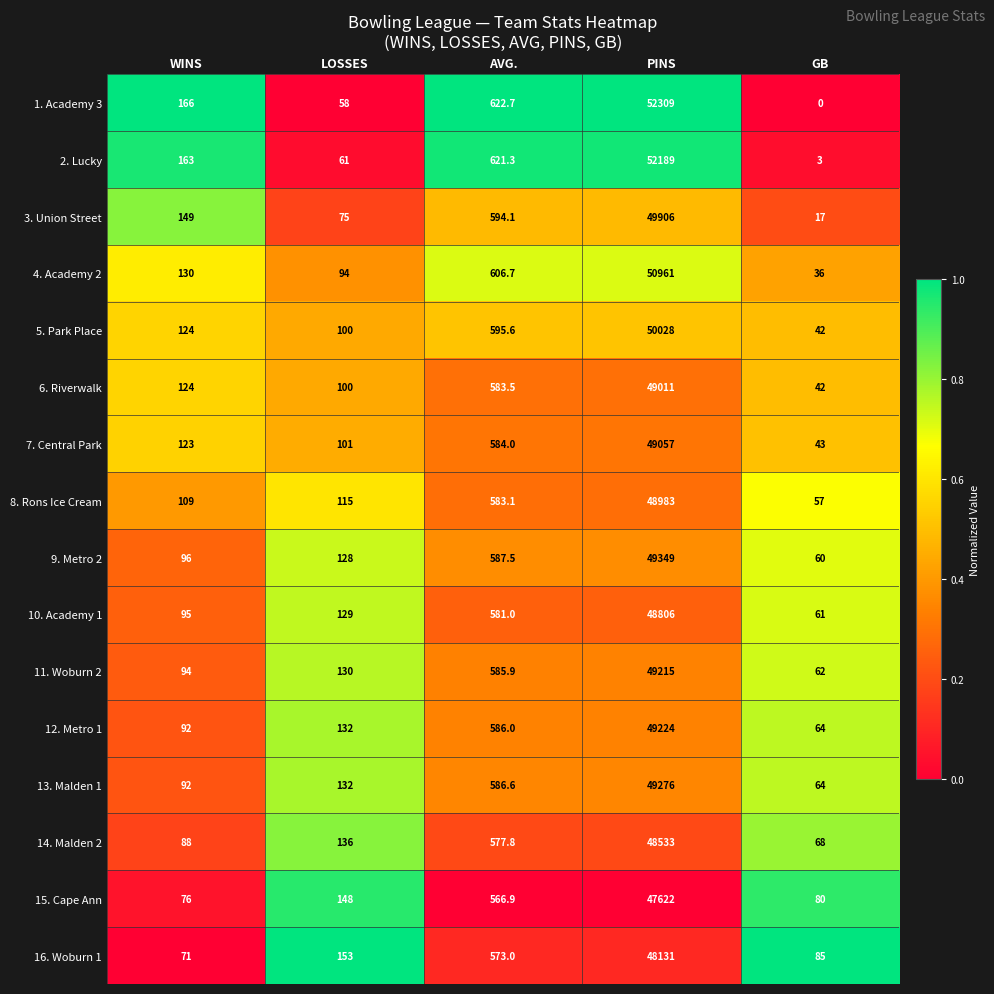

The 14. Malden 2 series shows 48533.0 at PINS. True or false?

True